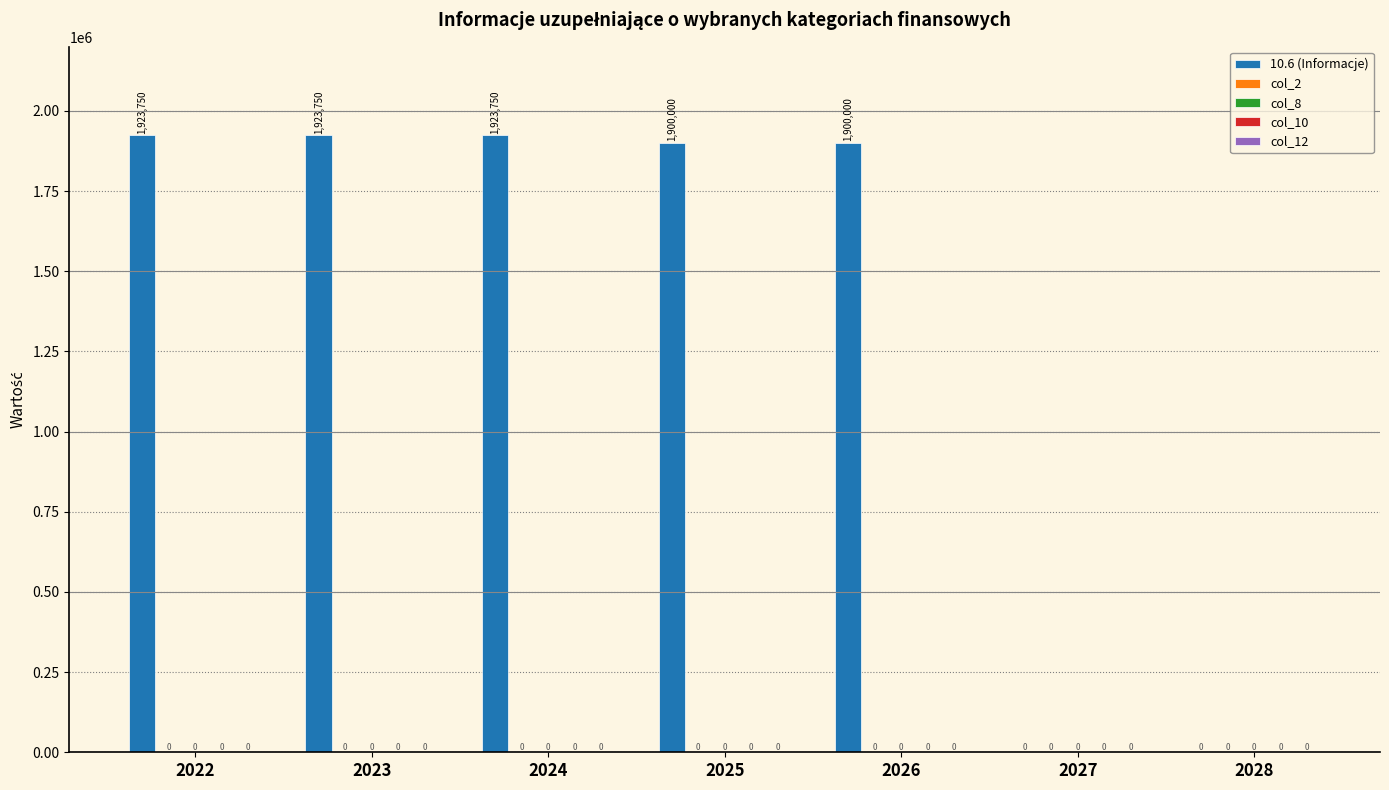

What is the greatest value displayed?

1923750